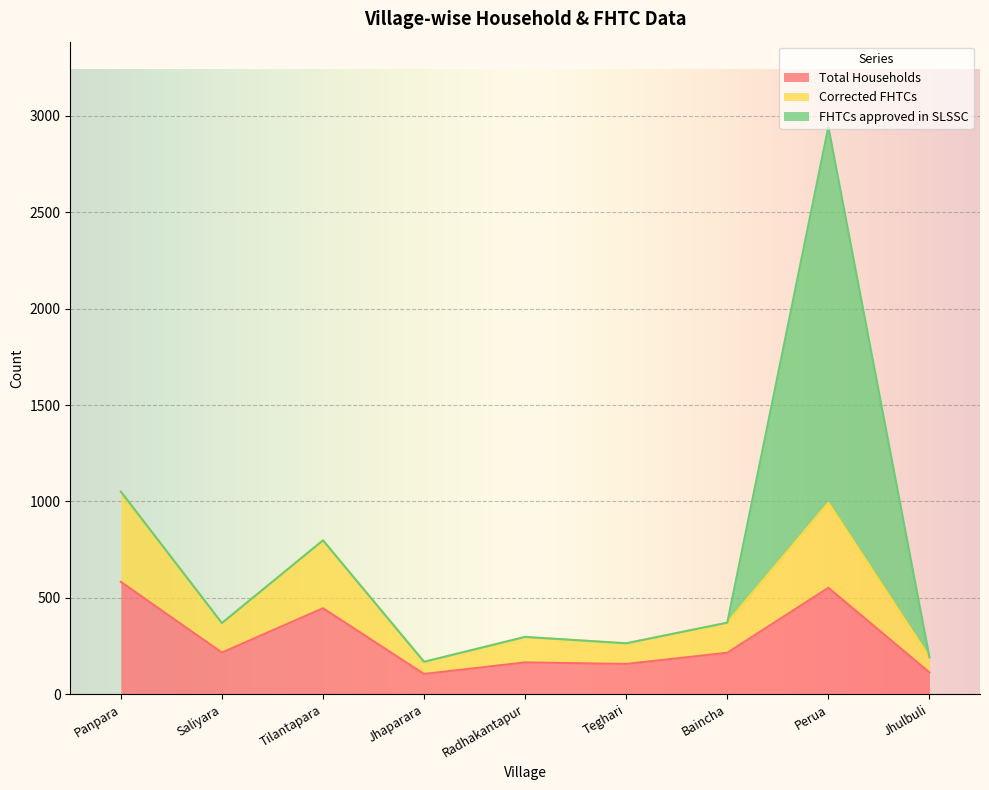

What is the lowest value of the Total Households series?

105